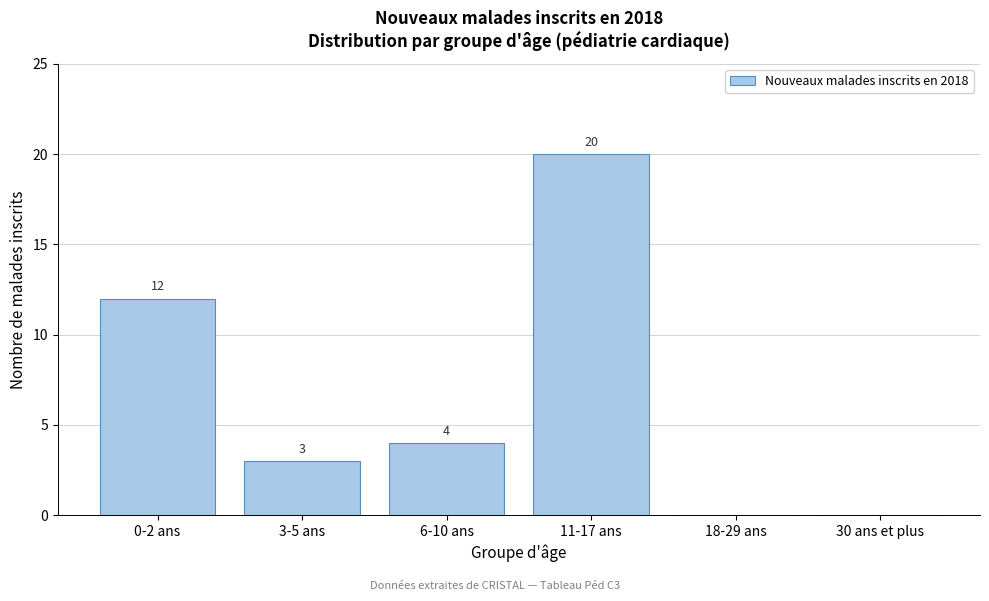

Reading left to right, extract all data points from this chart.

0-2 ans=12	3-5 ans=3	6-10 ans=4	11-17 ans=20	18-29 ans=0	30 ans et plus=0